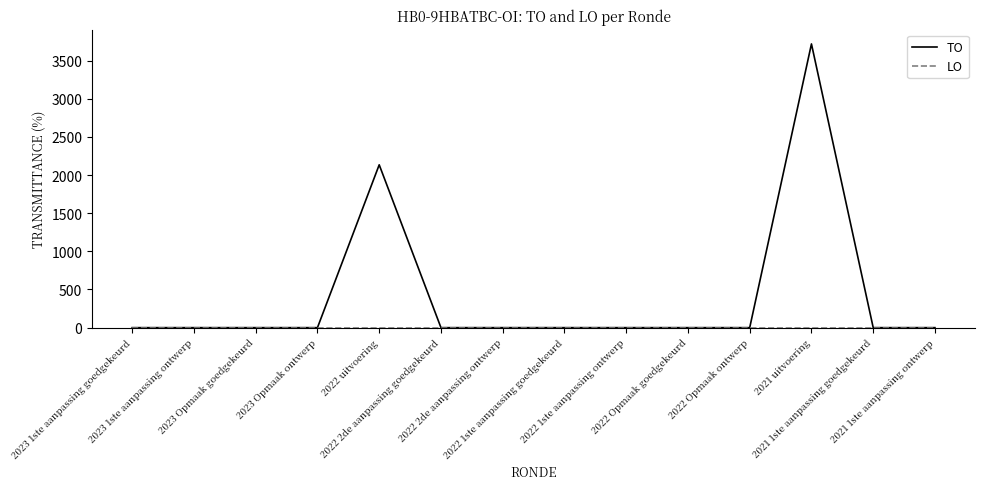

Which series has the largest total across all categories?

TO